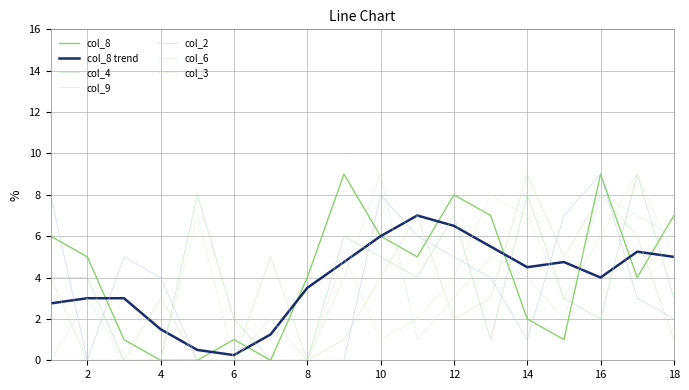

How many lines are shown in the chart?

7